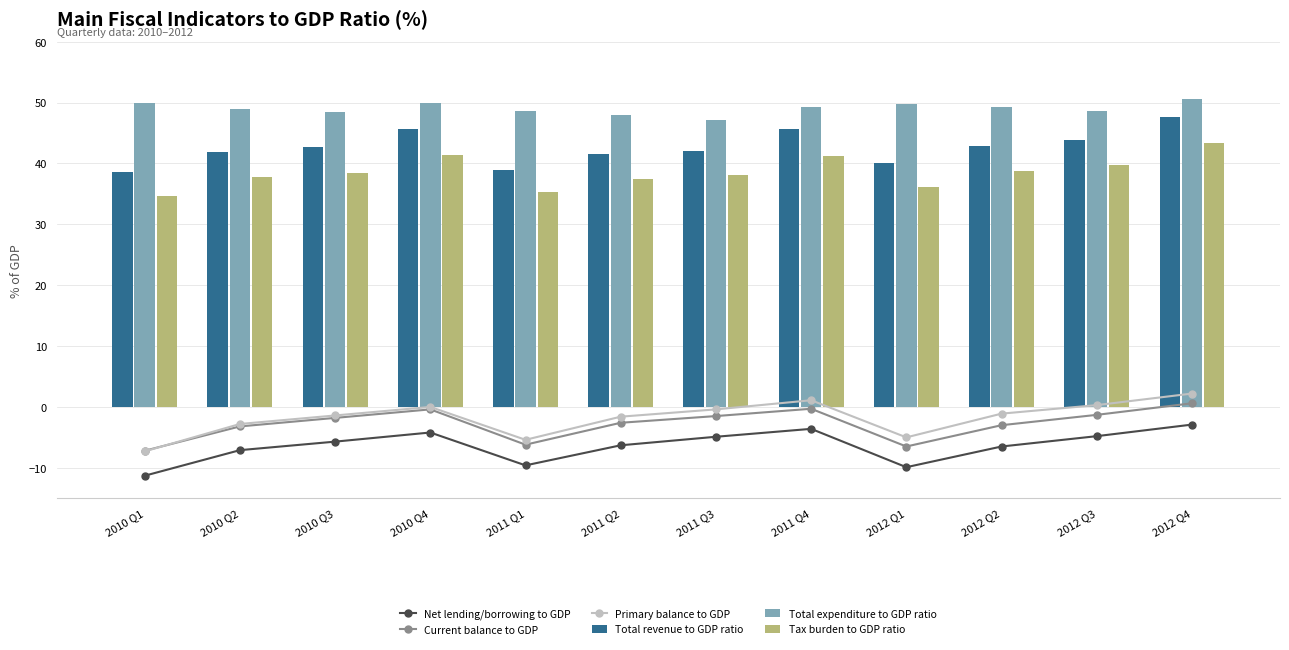

Reading left to right, list all the values displayed in this chart.

Net lending/borrowing to GDP: -11.3	-7.1	-5.7	-4.2	-9.6	-6.3	-4.9	-3.6	-9.9	-6.5	-4.8	-2.9
Current balance to GDP: -7.2	-3.2	-1.8	-0.4	-6.2	-2.6	-1.5	-0.3	-6.5	-3.0	-1.3	0.6
Primary balance to GDP: -7.3	-2.8	-1.4	0.0	-5.4	-1.6	-0.4	1.1	-5.0	-1.1	0.3	2.2
Total revenue to GDP ratio: 38.6	41.9	42.7	45.7	39.0	41.6	42.1	45.6	40.0	42.9	43.8	47.6
Total expenditure to GDP ratio: 49.9	49.0	48.4	49.9	48.6	47.9	47.1	49.2	49.8	49.3	48.6	50.6
Tax burden to GDP ratio: 34.7	37.7	38.4	41.4	35.3	37.5	38.1	41.3	36.2	38.8	39.8	43.3